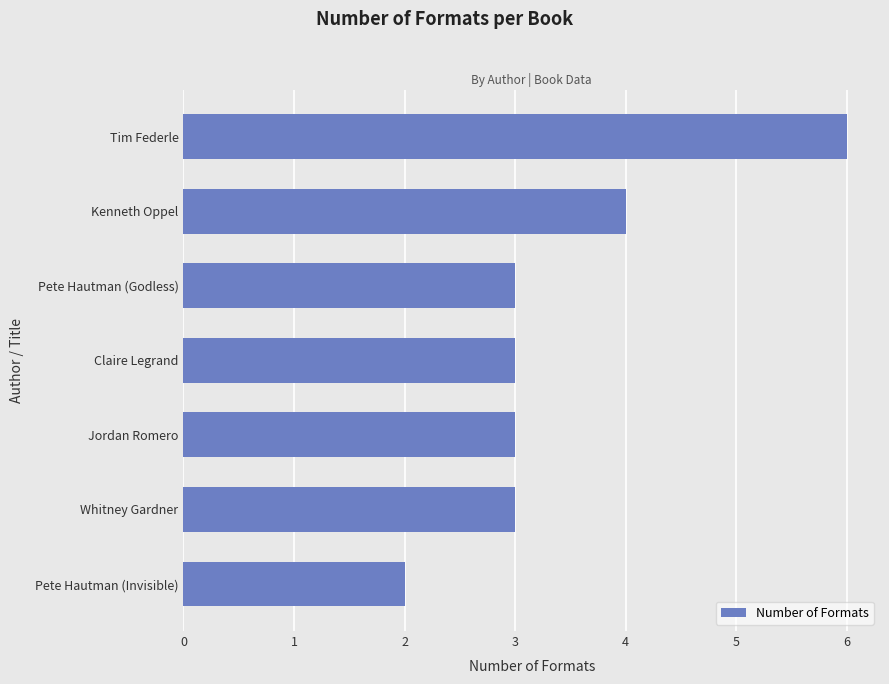

Are the bars grouped side by side (vs. stacked)?

No